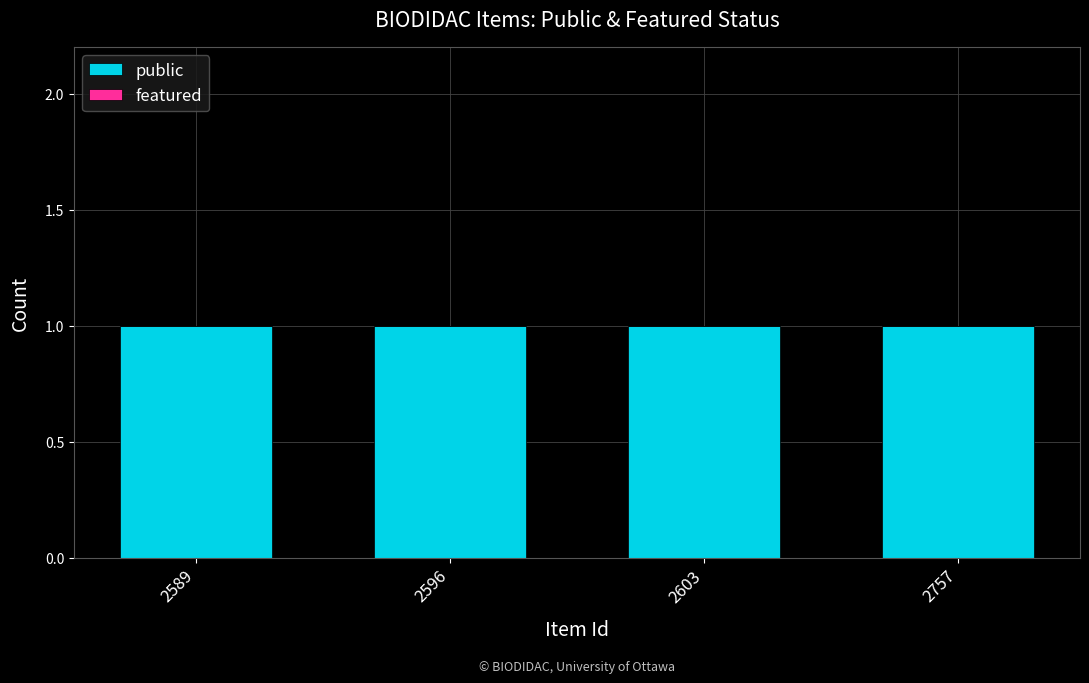

What are all the series names shown in the legend?

public, featured